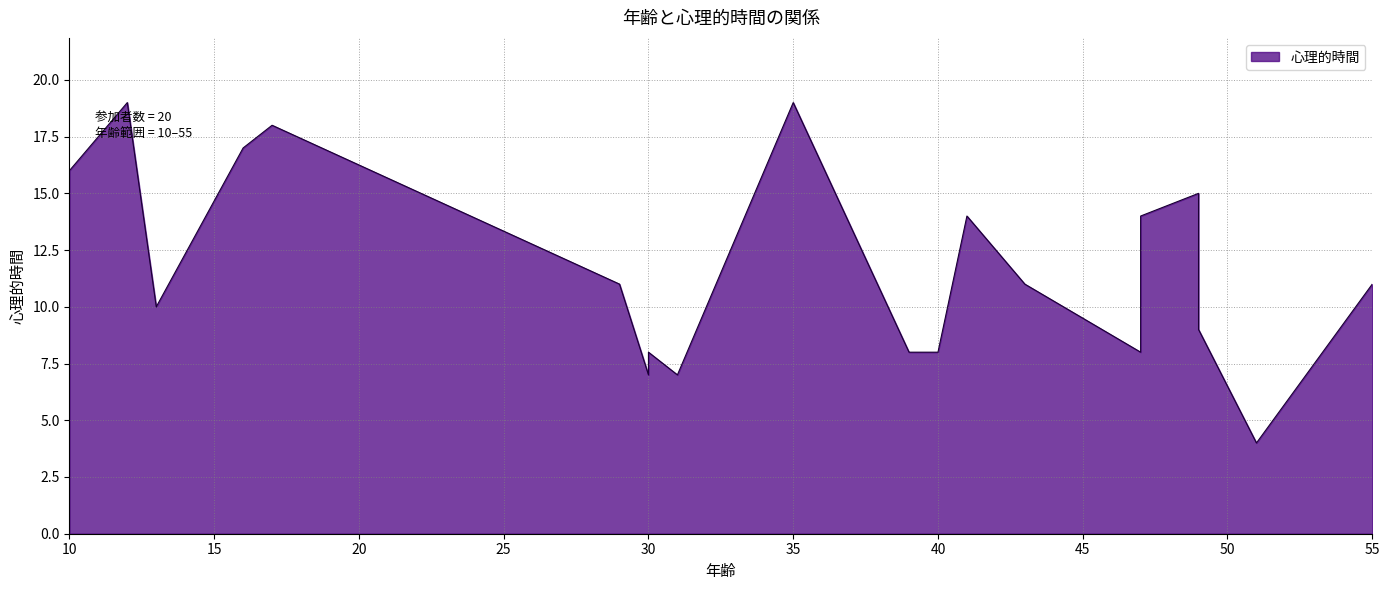

Does the chart display data point markers on the line(s)?

No